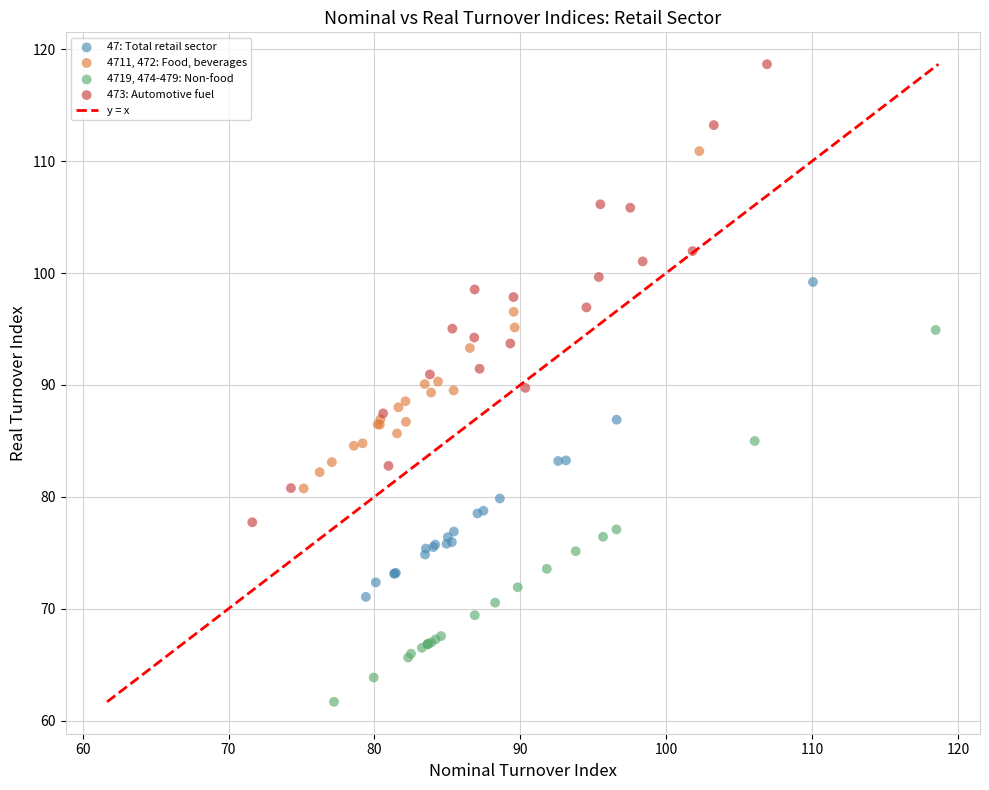

Which series contains the highest Y value?

473: Automotive fuel